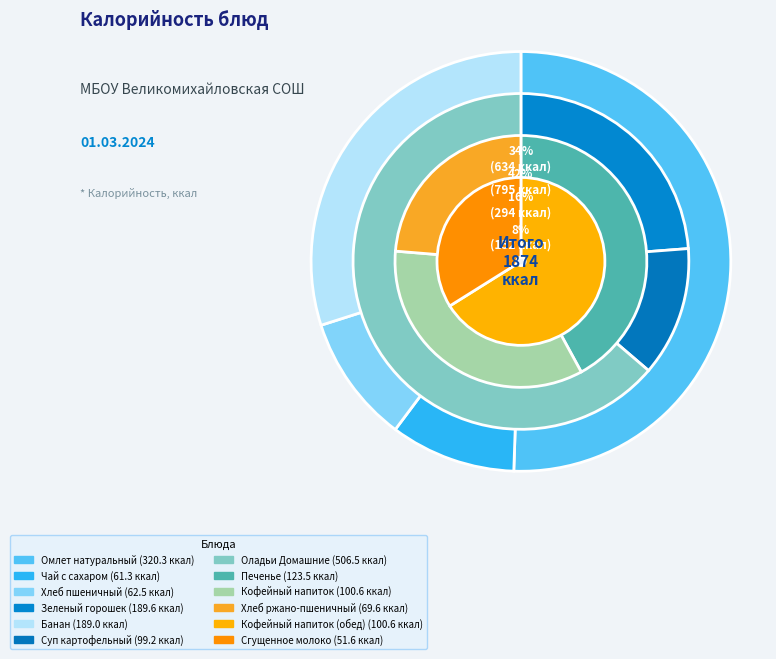

Which slice is the smallest?

Сгущенное молоко